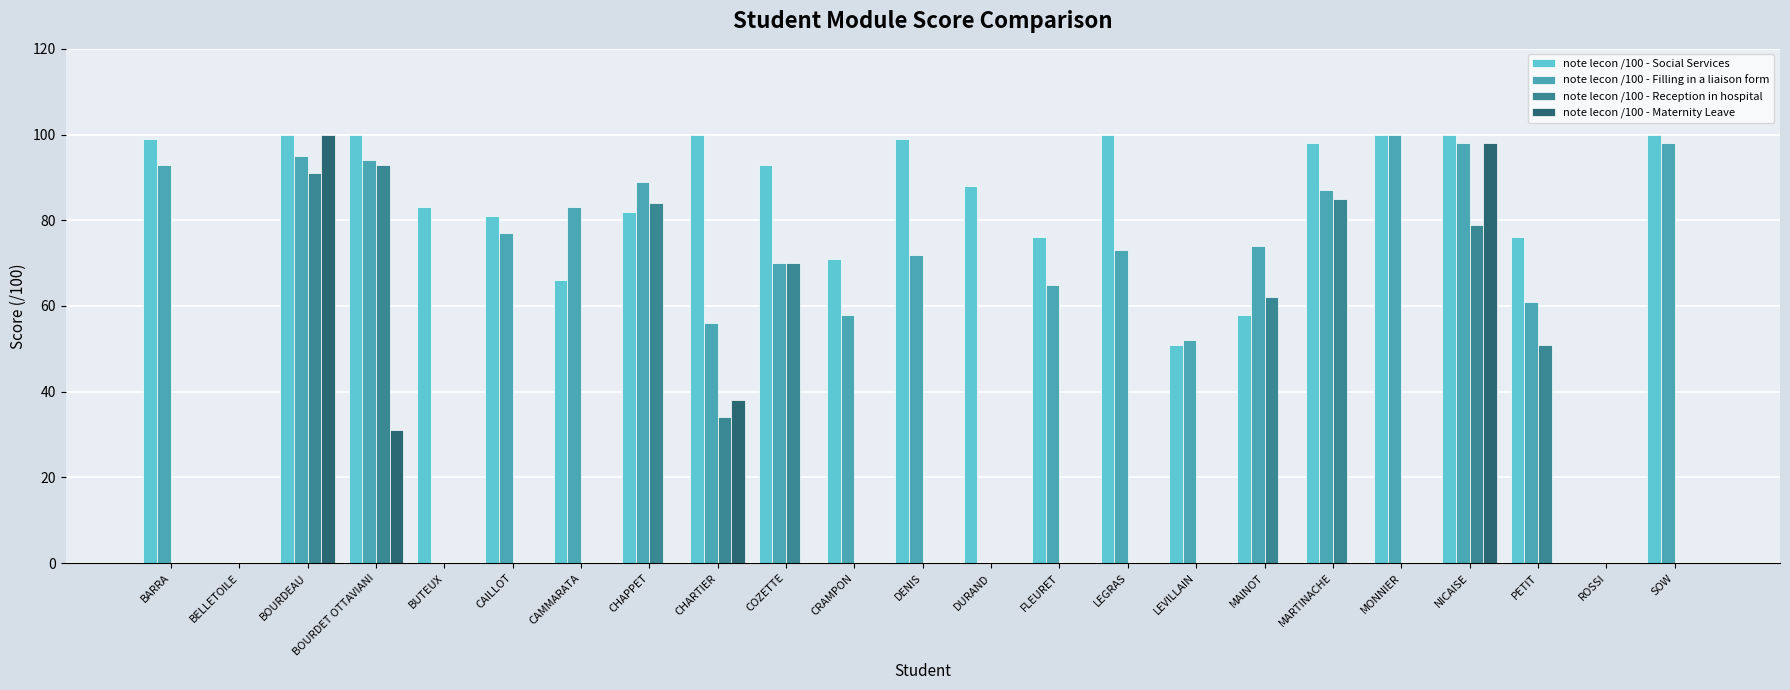

Between BOURDET OTTAVIANI and LEVILLAIN, which series saw the biggest shift?

note lecon /100 - Reception in hospital